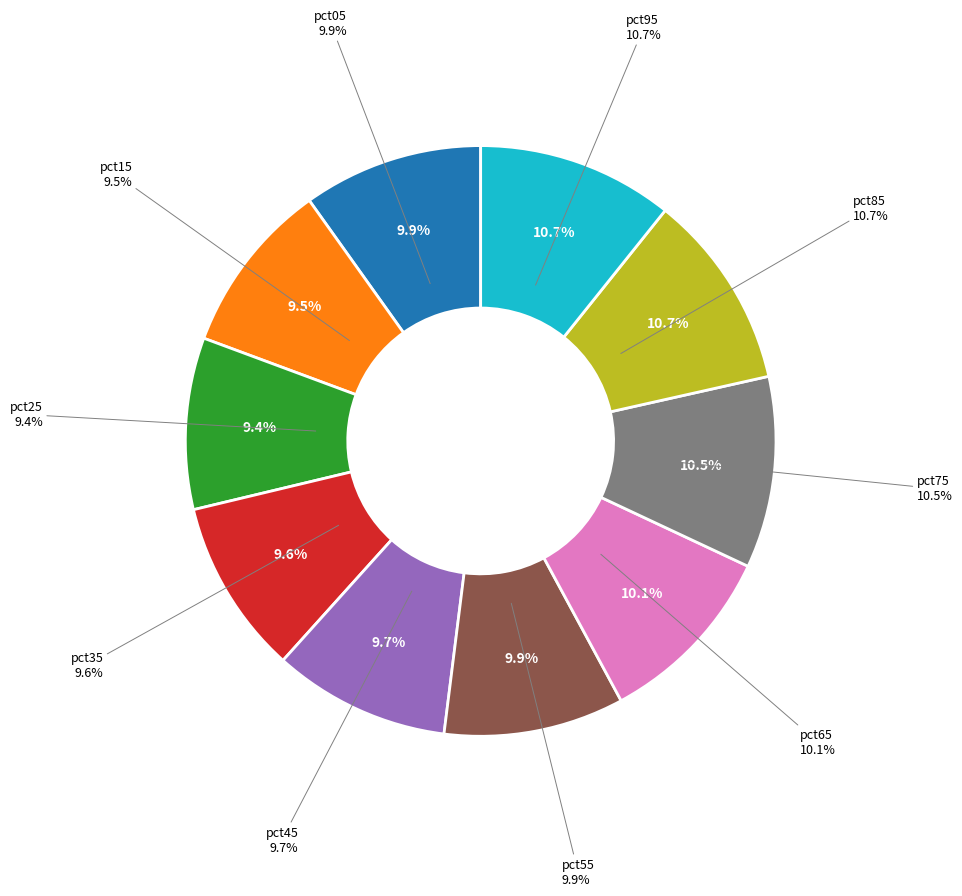

Between pct45 and pct05, which is larger?

pct05